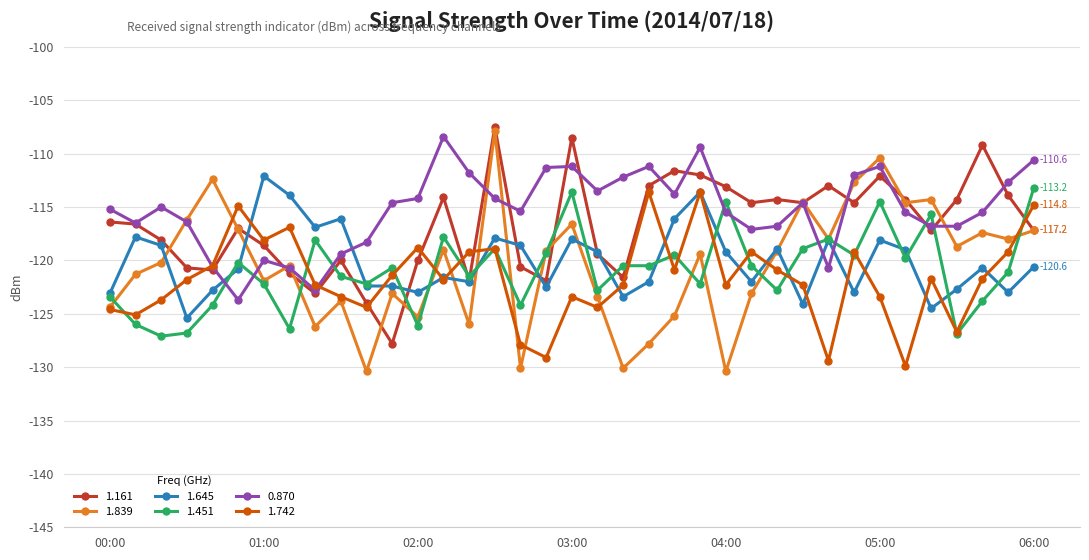

How many interior local peaks does the 1.742 series have?

10